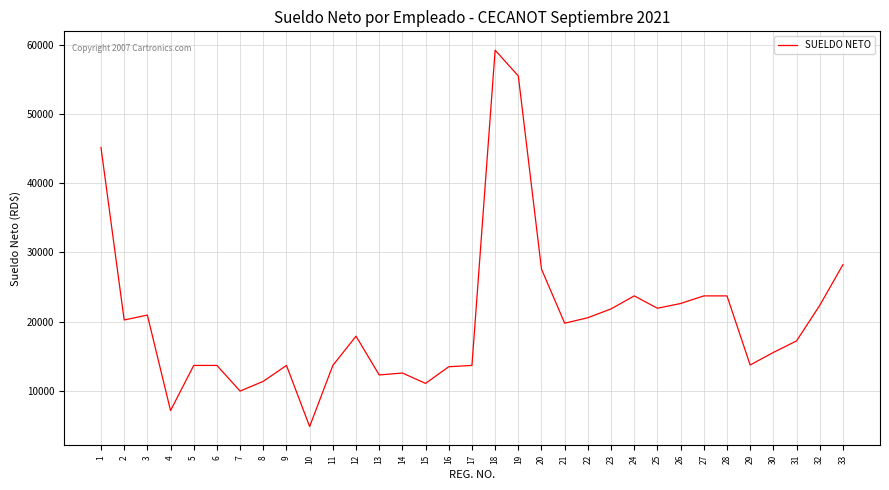

What is the approximate value at 3?

20931.5